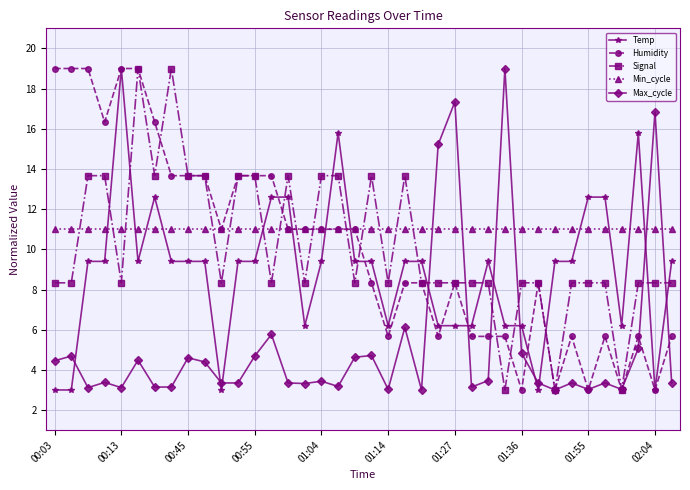

True or false: Min_cycle and Signal intersect in this chart.

True